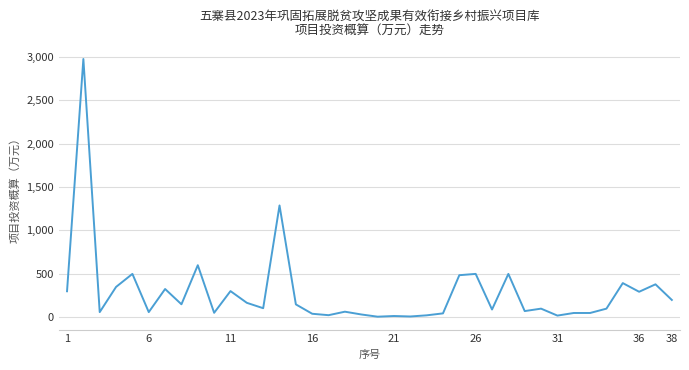

What is the difference between the maximum and minimum values?

2966.4